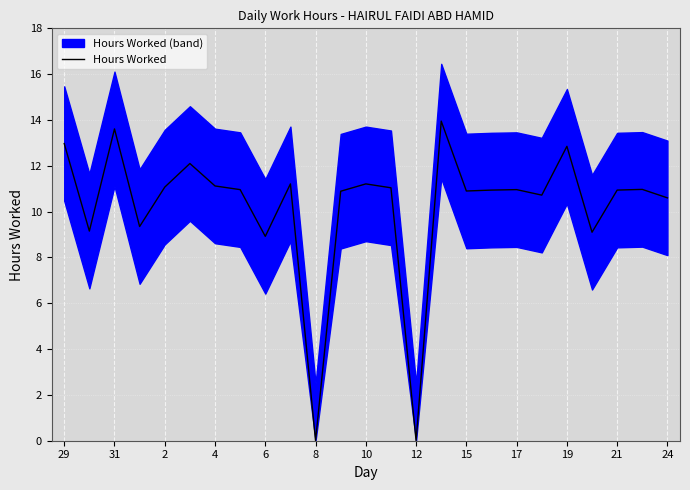

Reading left to right, what are all the values shown in this chart?

13.0	9.2	13.6	9.3	11.1	12.1	11.1	11.0	8.9	11.2	0.0	10.9	11.2	11.0	0.0	13.9	10.9	10.9	11.0	10.7	12.8	9.1	10.9	11.0	10.6